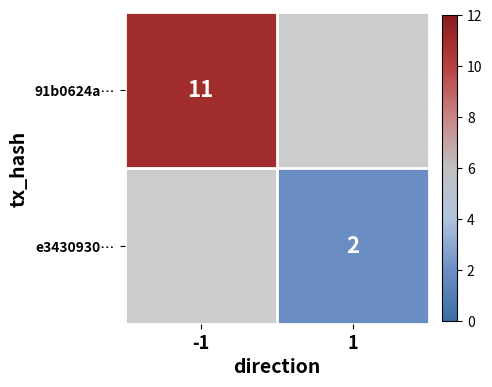

True or false: 91b0624a… has a value of 11 at -1.

True